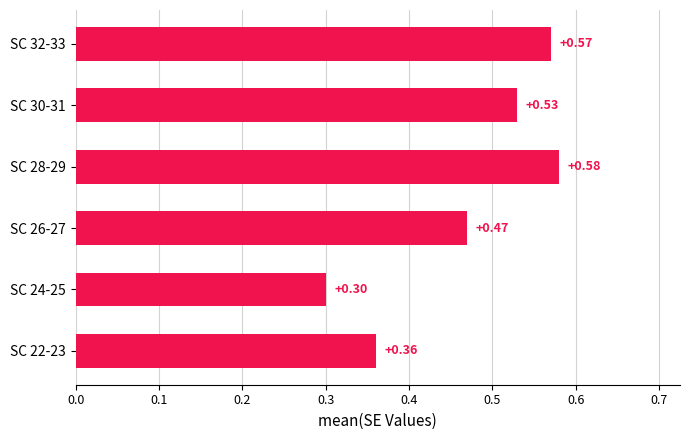

How many bars are there in total?

6